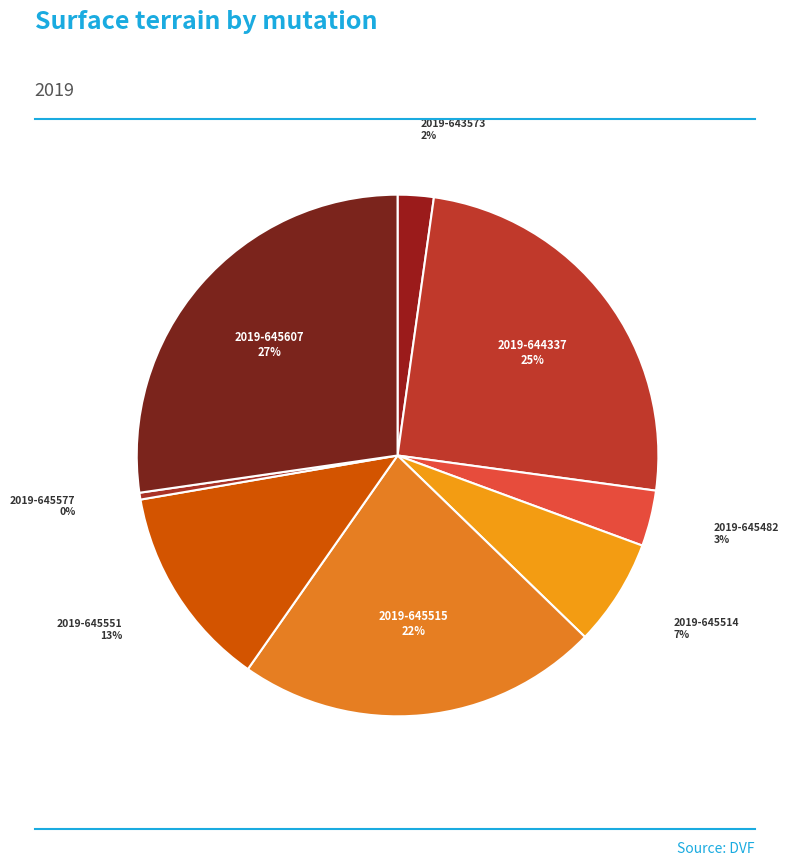

Is it true that 2019-645577 is 0% of the pie?

True